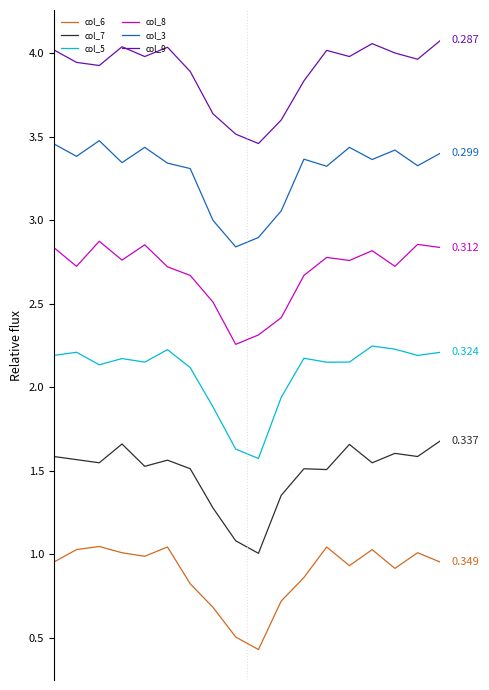

True or false: col_7 and col_3 intersect in this chart.

False